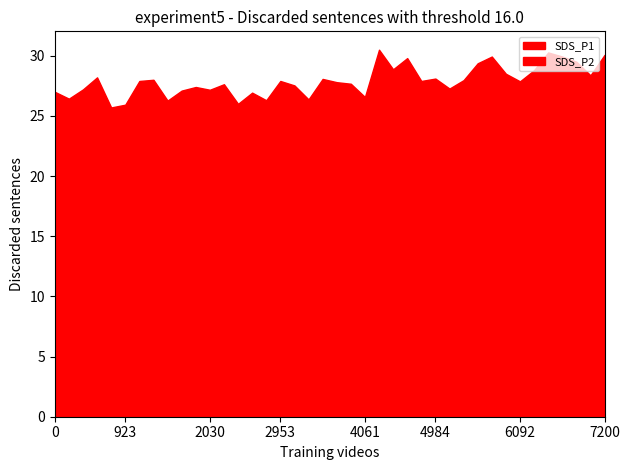

What is the smallest value displayed?

3.5